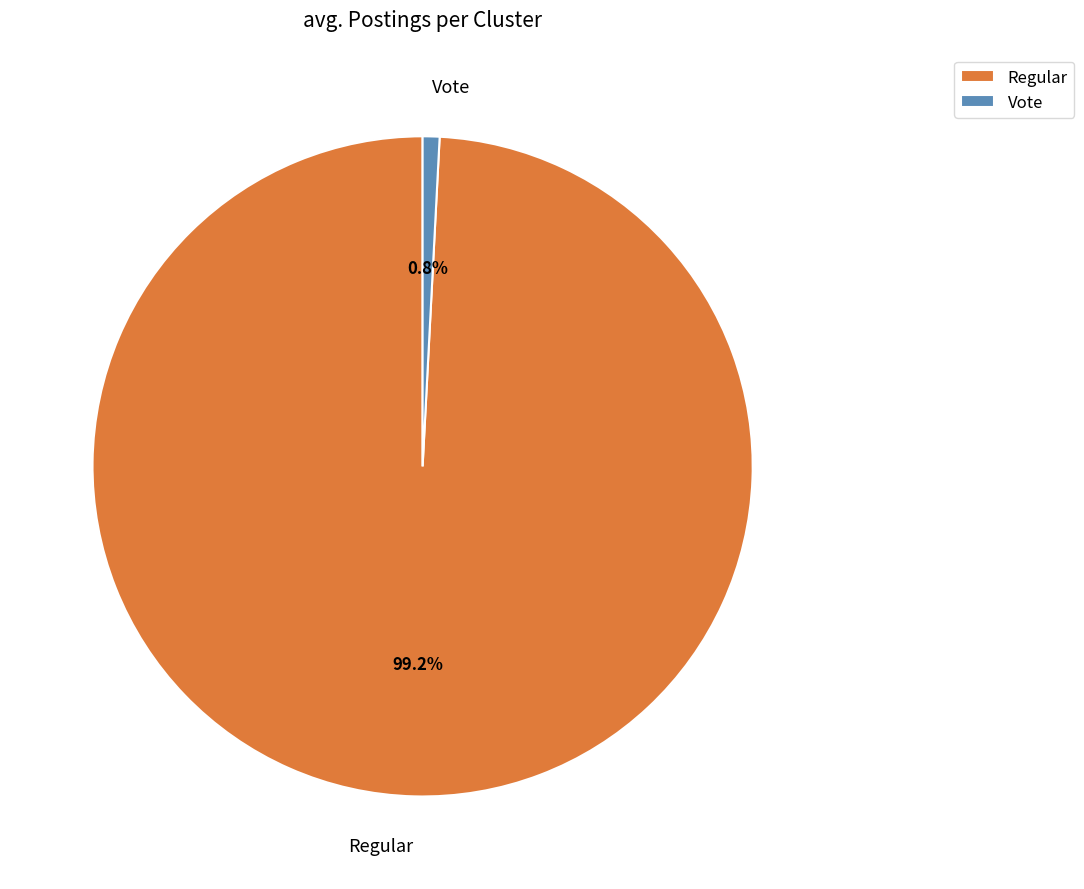

How many segments does this pie chart have?

2